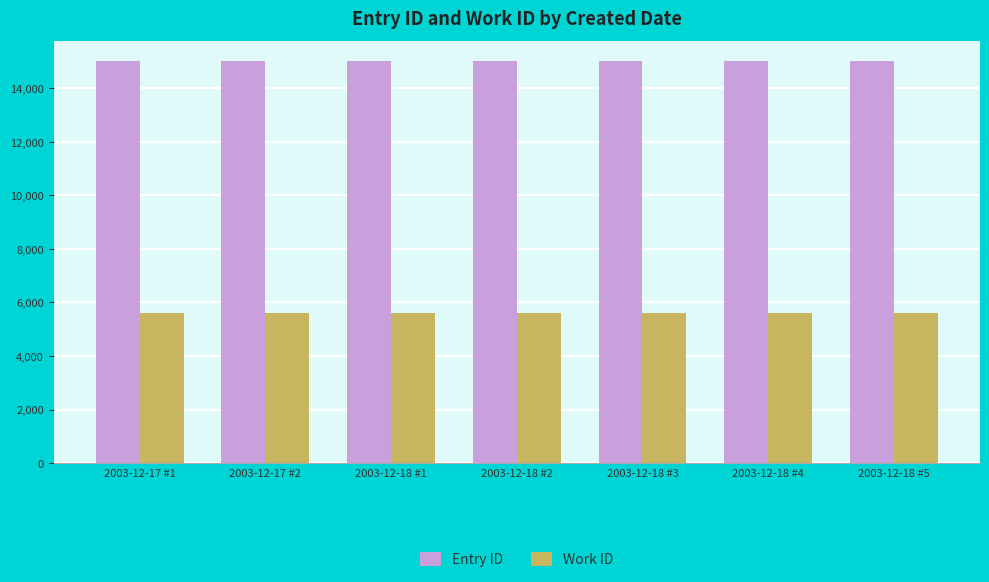

What is the approximate value of Entry ID at 2003-12-18 #4?

15014